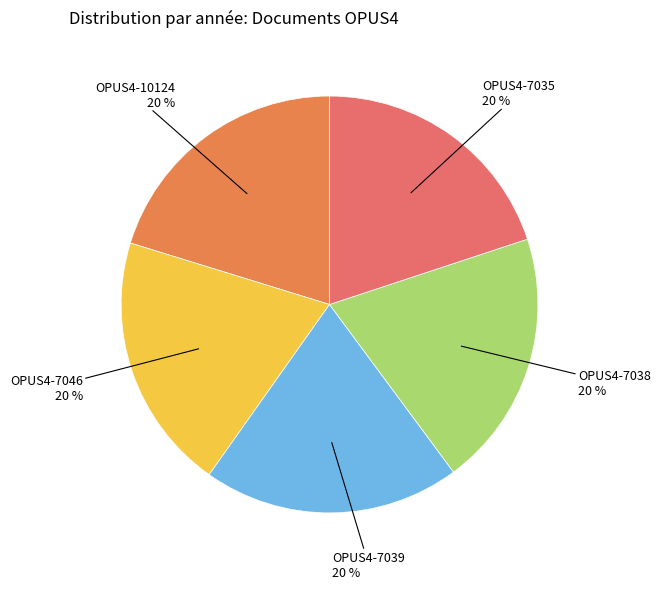

Is the sum of OPUS4-7046 and OPUS4-7039 greater than half?

No